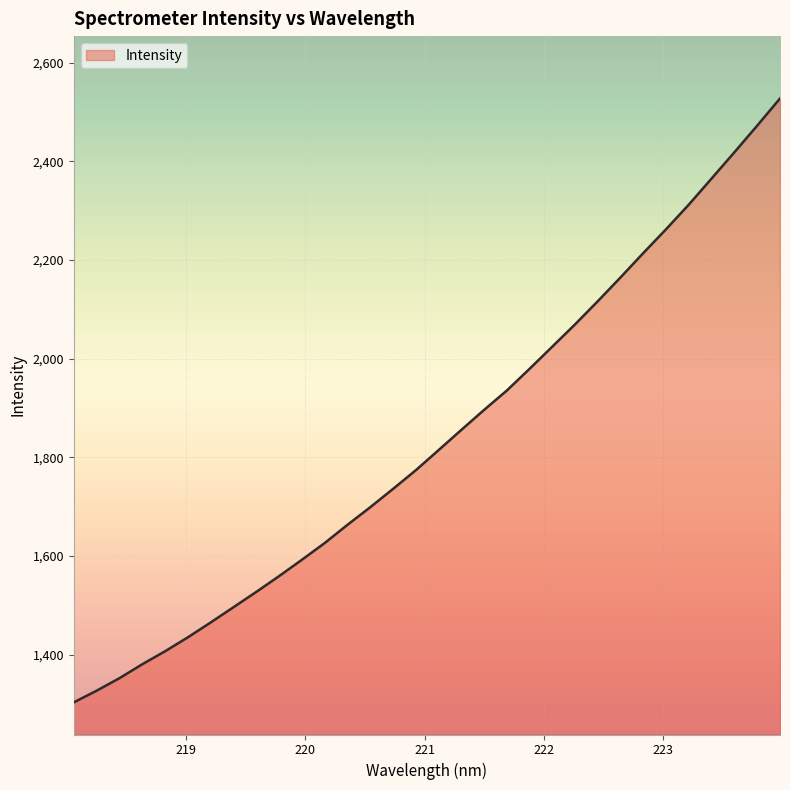

What is the smallest value displayed?

1303.2